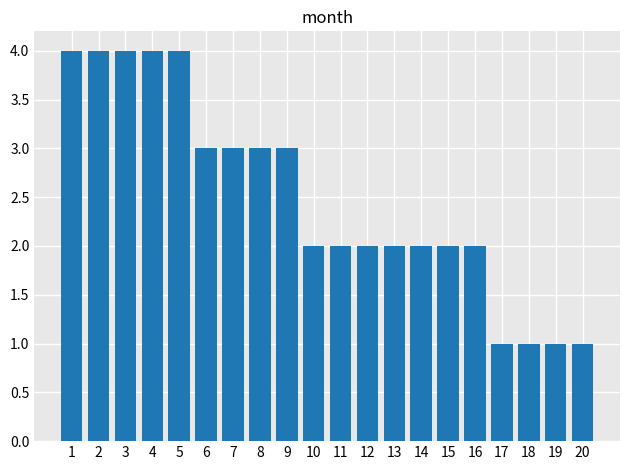

The value at 9 is 3. True or false?

True